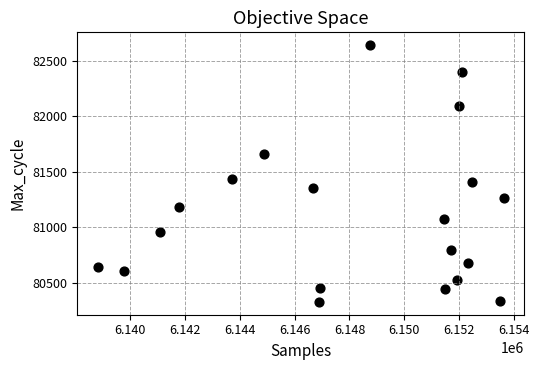

What is the range of X values (max minus min)?

14819